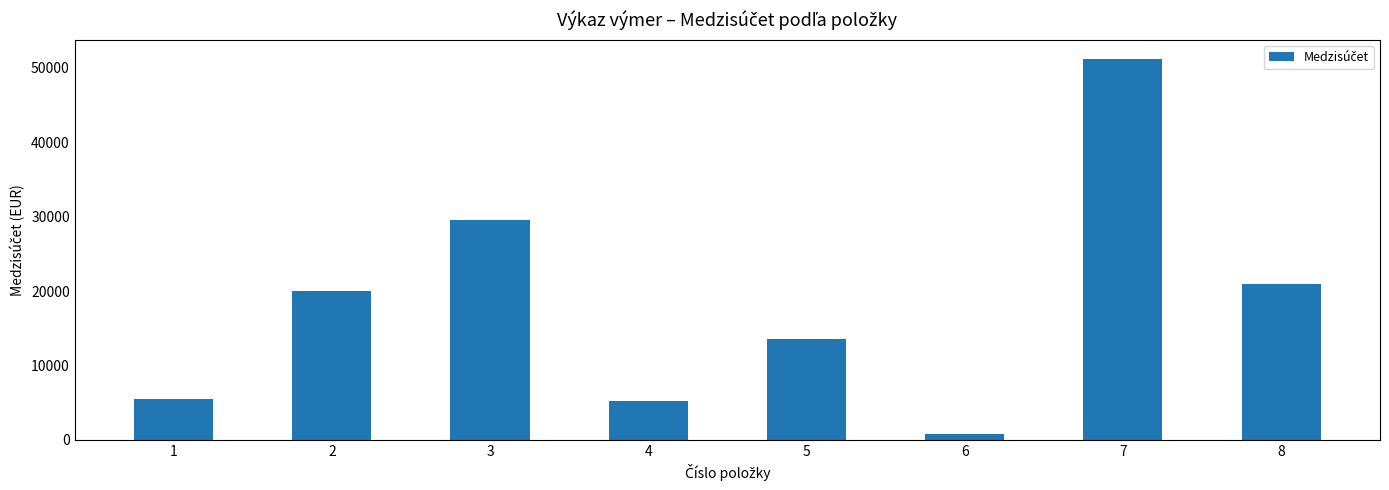

How many categories are shown in the chart?

8